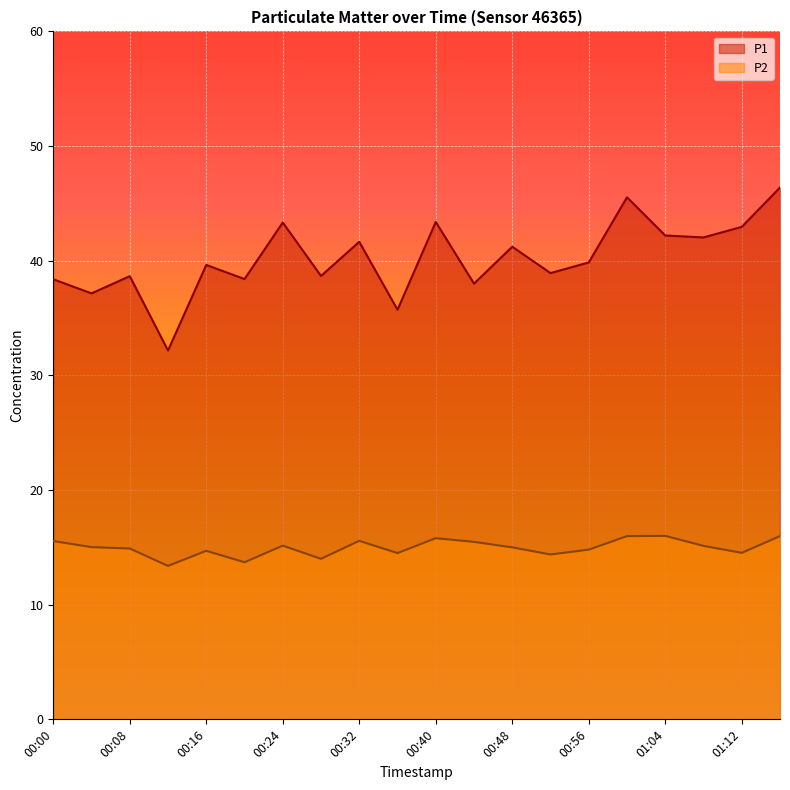

What is the sum of the P2 values at 00:44 and 00:48?

30.5